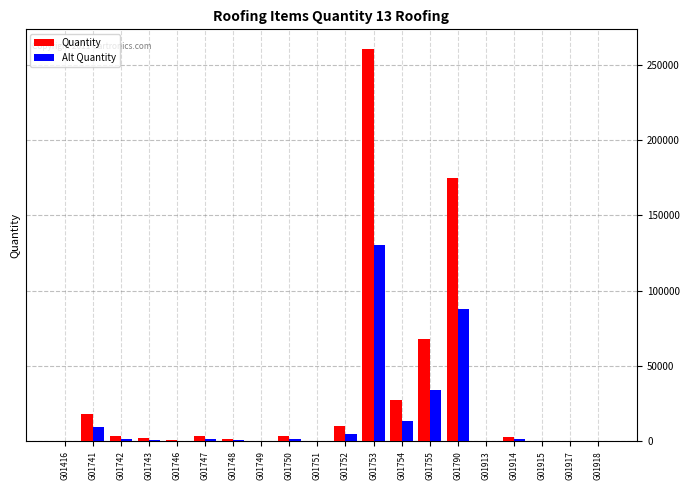

True or false: Alt Quantity has a value of 154 at G01915.

True